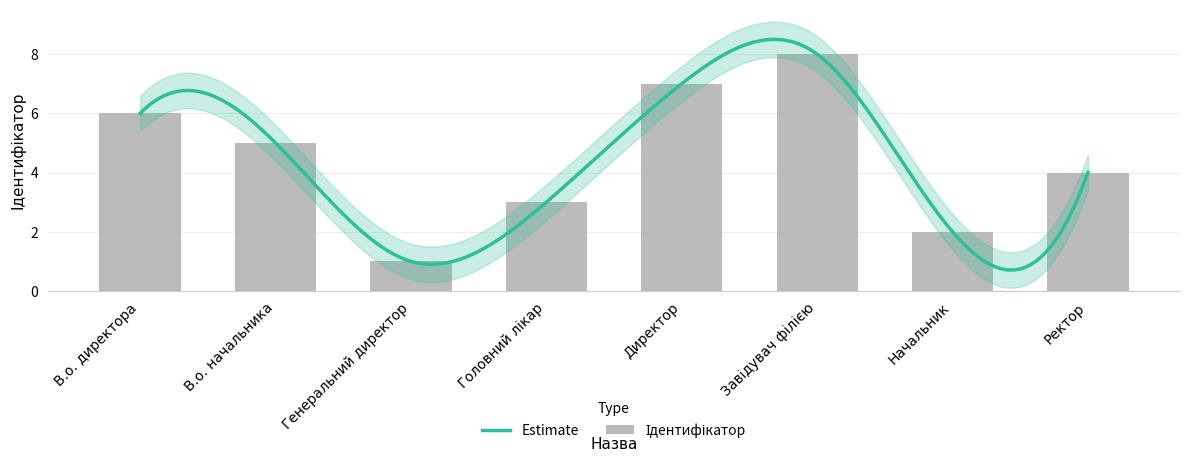

What is the label of the 4th bar from the left?

Головний лікар